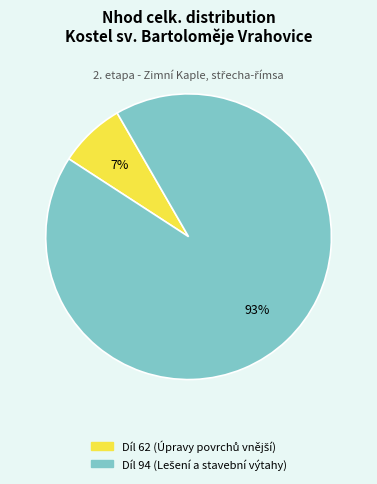

Is there any slice that represents more than half of the pie?

Yes